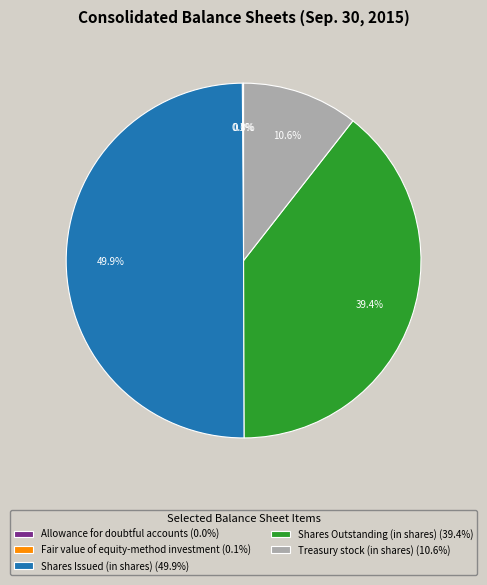

Is the sum of Shares Issued (in shares) (49.9%) and Treasury stock (in shares) (10.6%) greater than half?

Yes